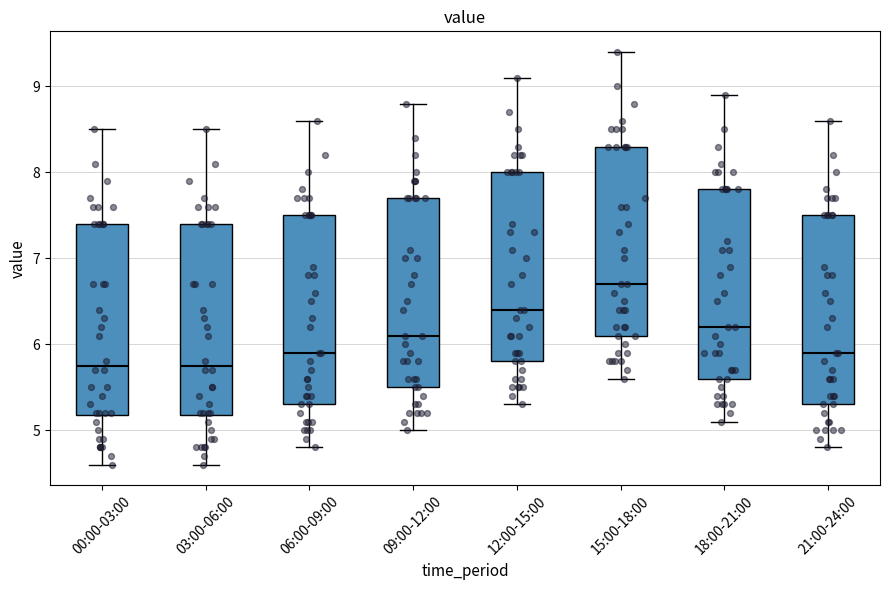

Reading left to right, read every box against the y-axis: the position of its median line, the range the box covers, and the ends of its whiskers. The values are not printed on the chart, so give them approximately, as read against the axis.

00:00-03:00: median 5.8, box 5.2 to 7.4, whiskers 4.6 to 8.5
03:00-06:00: median 5.8, box 5.2 to 7.4, whiskers 4.6 to 8.5
06:00-09:00: median 5.9, box 5.3 to 7.5, whiskers 4.8 to 8.6
09:00-12:00: median 6.1, box 5.5 to 7.7, whiskers 5.0 to 8.8
12:00-15:00: median 6.4, box 5.8 to 8.0, whiskers 5.3 to 9.1
15:00-18:00: median 6.7, box 6.1 to 8.3, whiskers 5.6 to 9.4
18:00-21:00: median 6.2, box 5.6 to 7.8, whiskers 5.1 to 8.9
21:00-24:00: median 5.9, box 5.3 to 7.5, whiskers 4.8 to 8.6